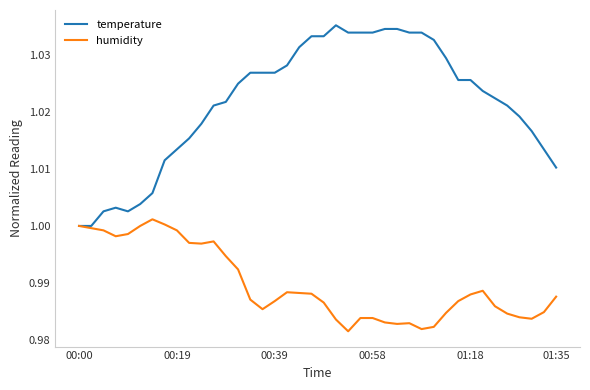

Rank the series by their maximum value, from lowest to highest.

humidity, temperature